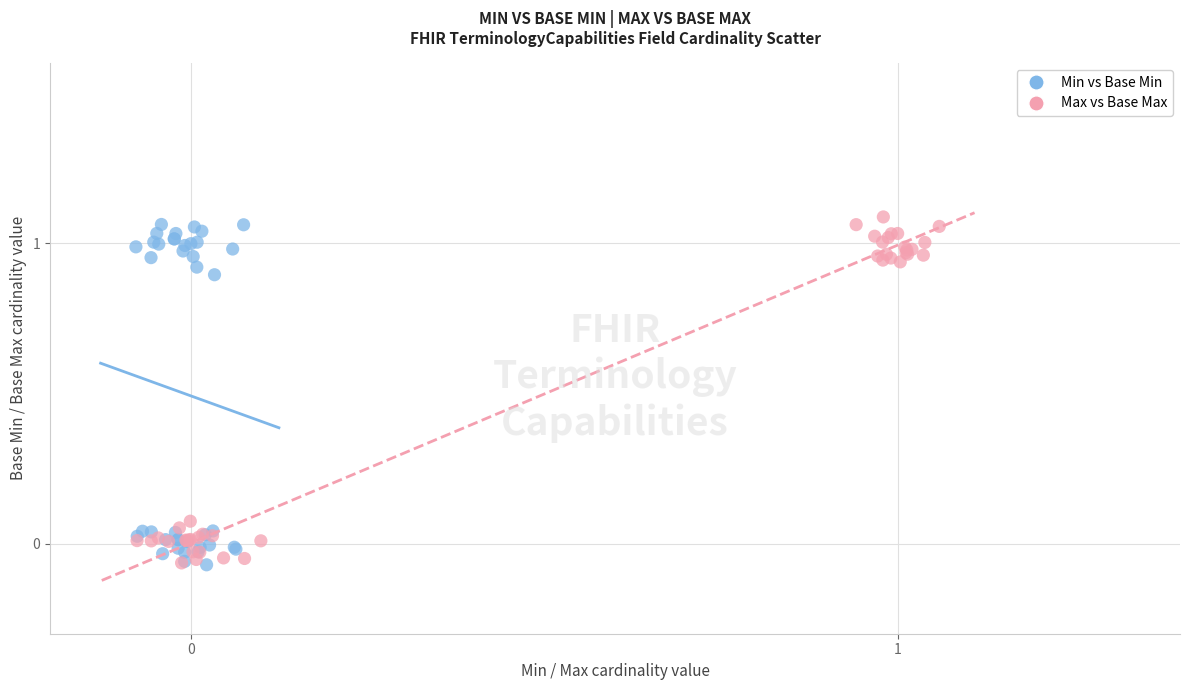

Which series contains the highest Y value?

Max vs Base Max